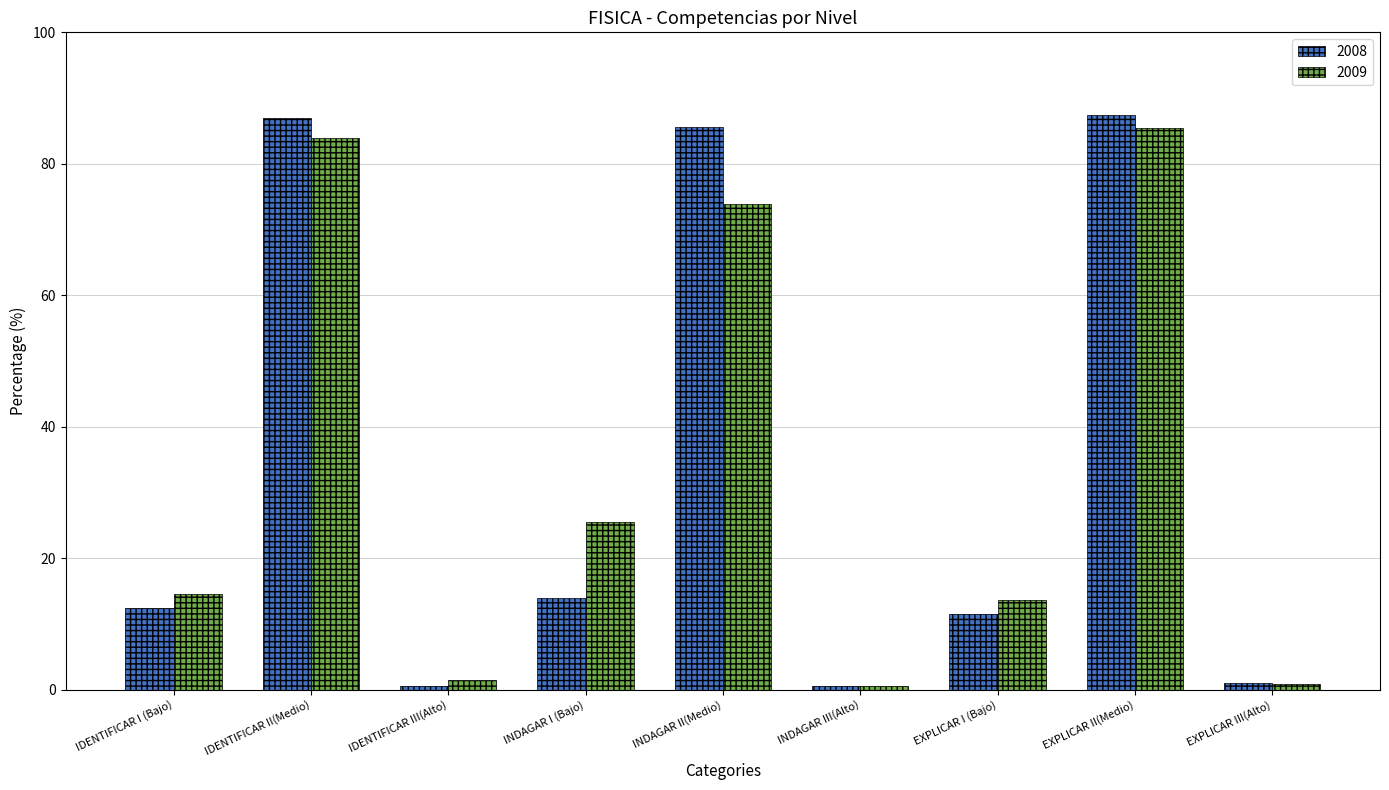

Which series changed the most between INDAGAR I (Bajo) and EXPLICAR I (Bajo)?

2009